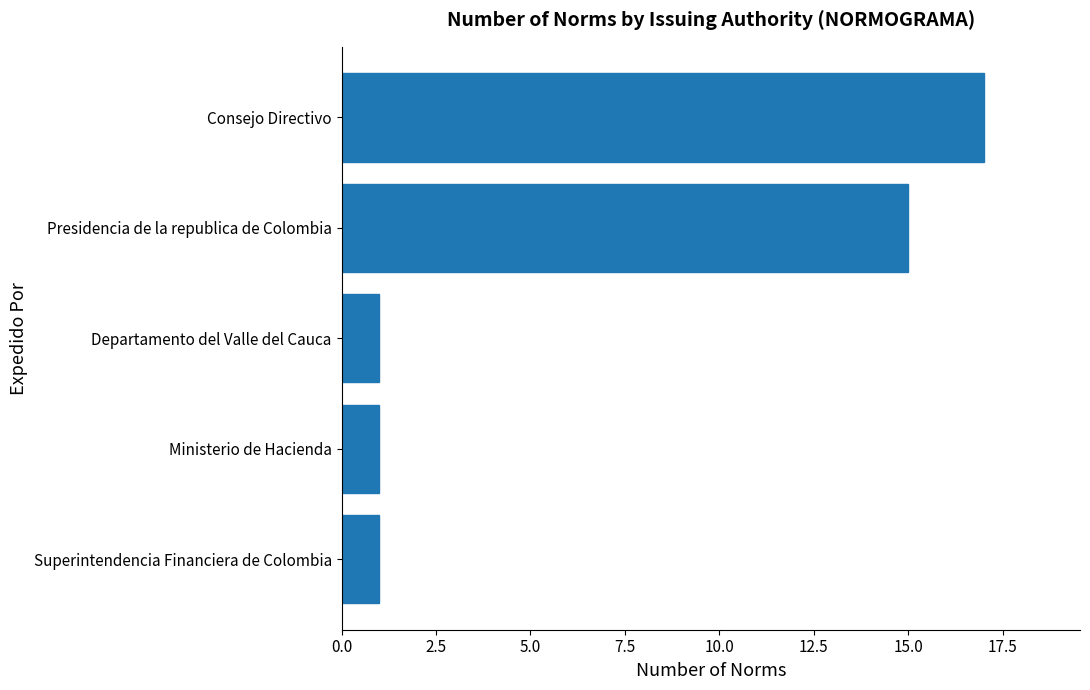

Reading bottom to top, transcribe all the data shown in this chart.

Superintendencia Financiera de Colombia=1	Ministerio de Hacienda=1	Departamento del Valle del Cauca=1	Presidencia de la republica de Colombia=15	Consejo Directivo=17